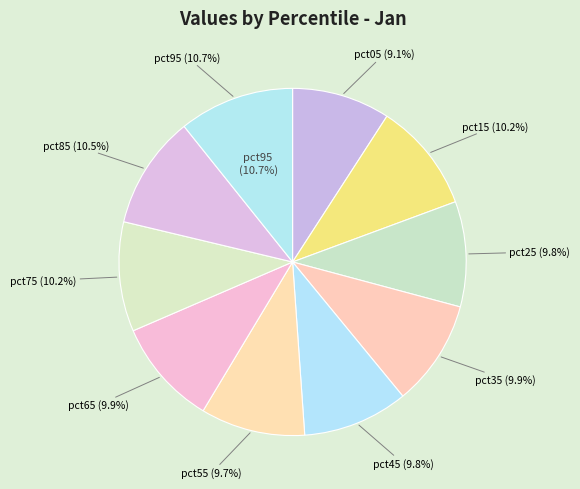

To the nearest percent, what percentage of the pie is pct65?

10%